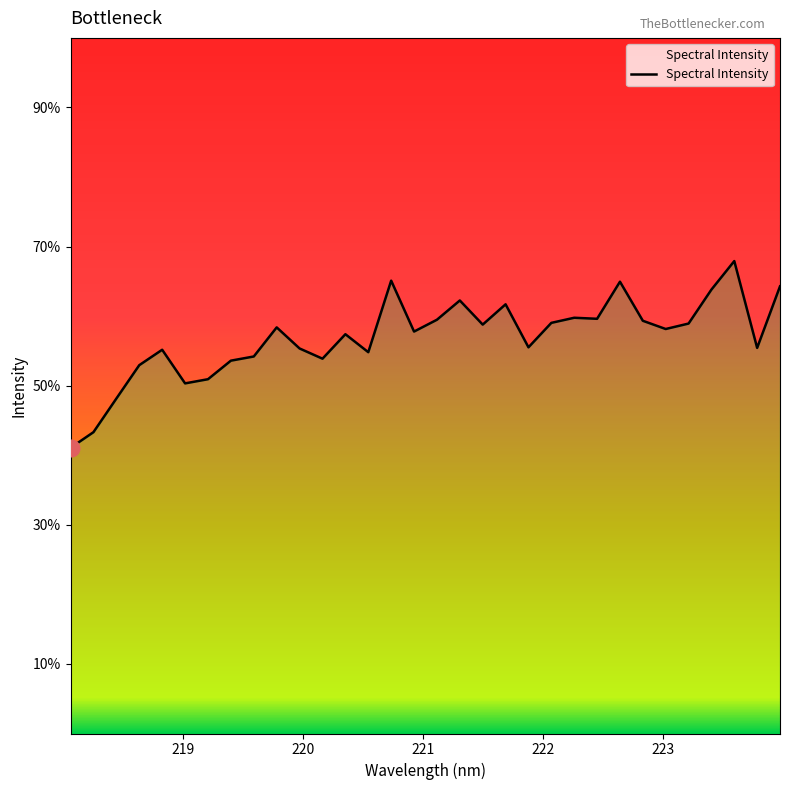

How many lines are shown in the chart?

1